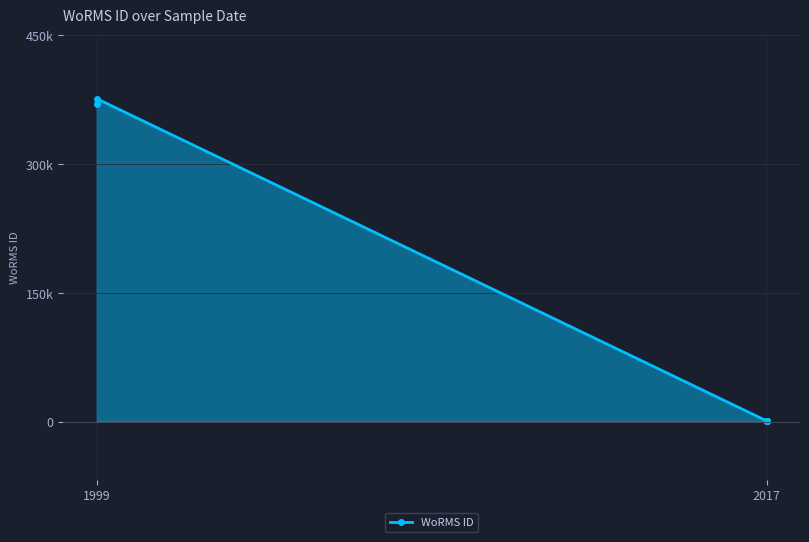

How many lines are shown in the chart?

1